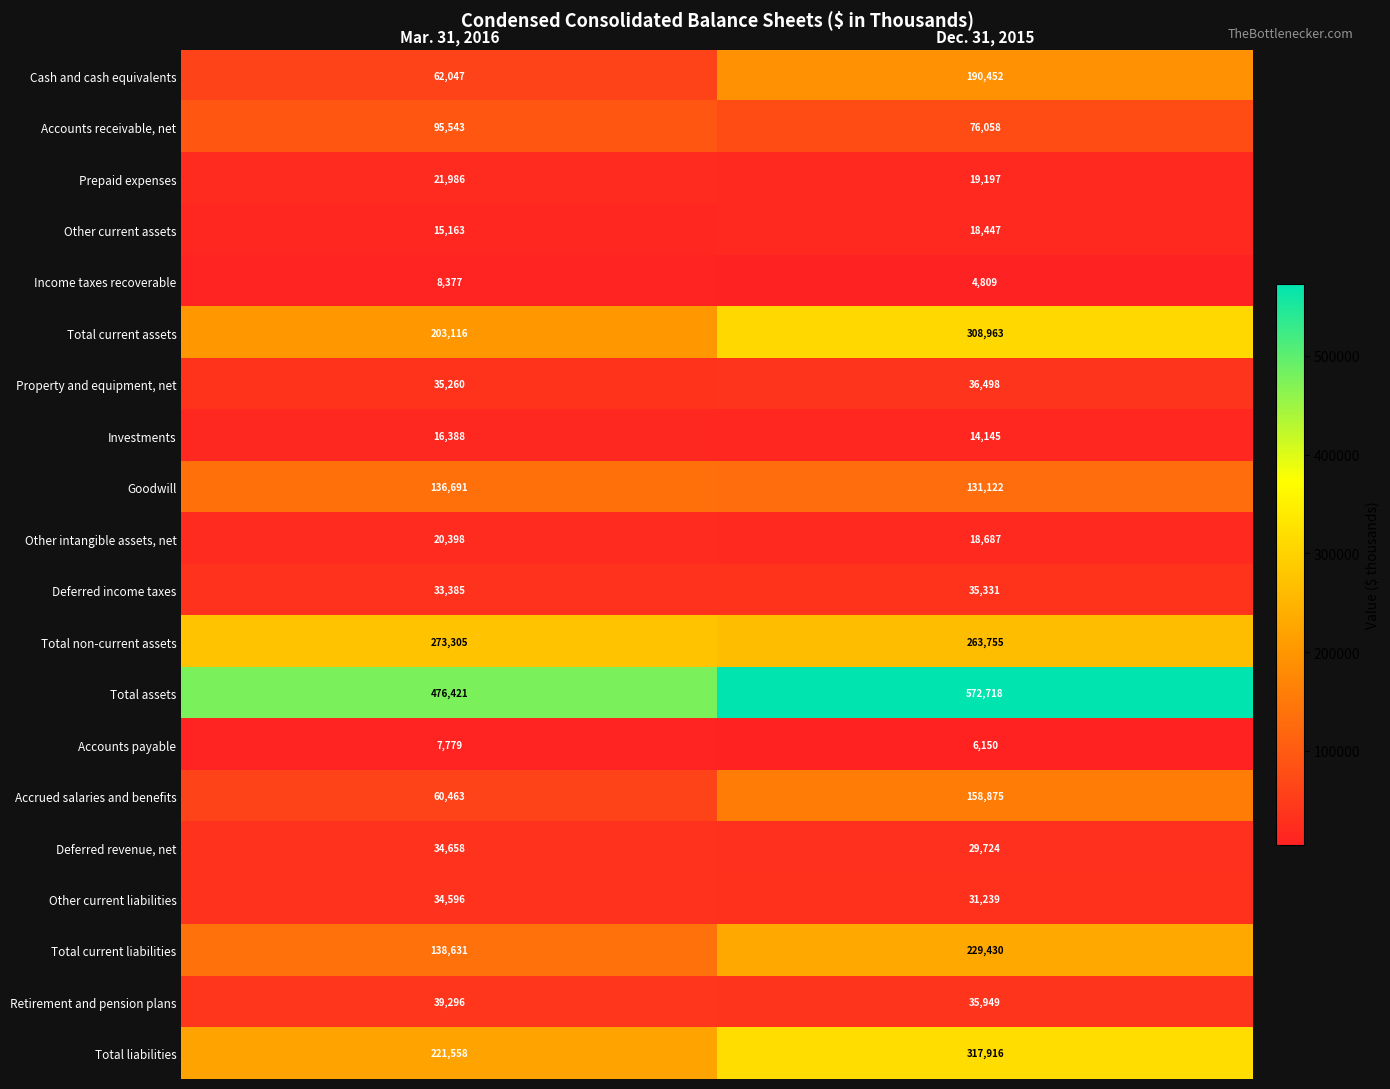

Which label corresponds to the largest value in the chart?

Dec. 31, 2015